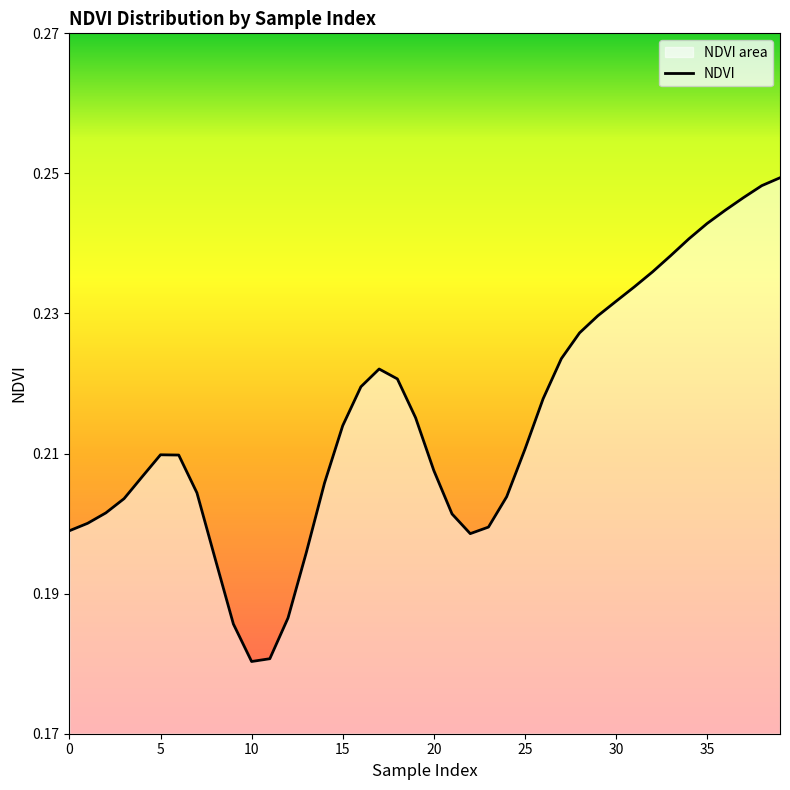

What is the difference between the maximum and minimum values?

0.1